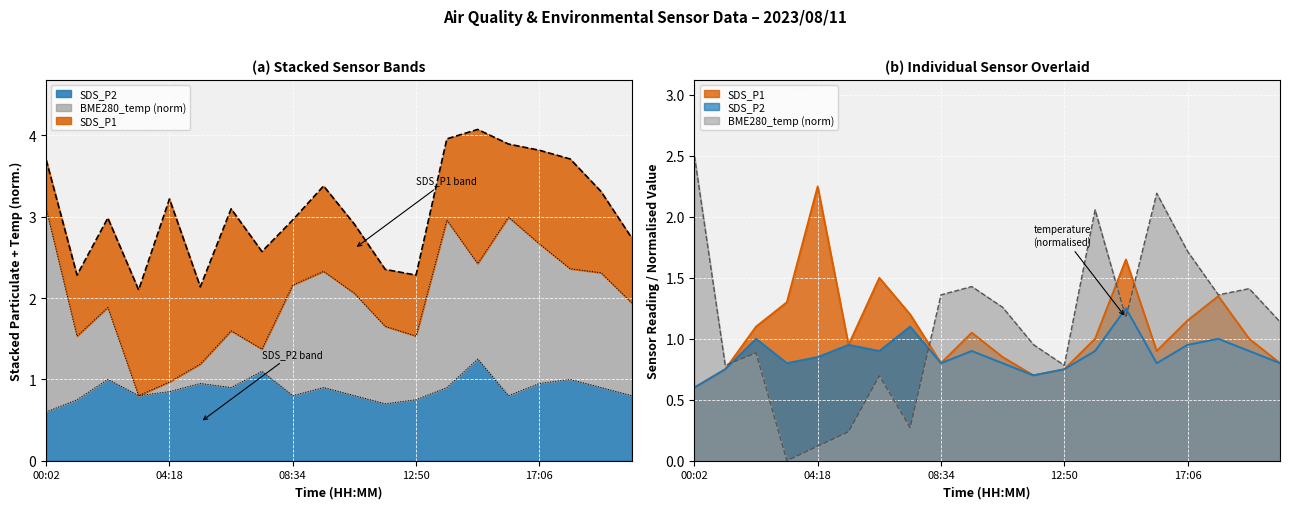

At which label does SDS_P1 first exceed 1?

02:10